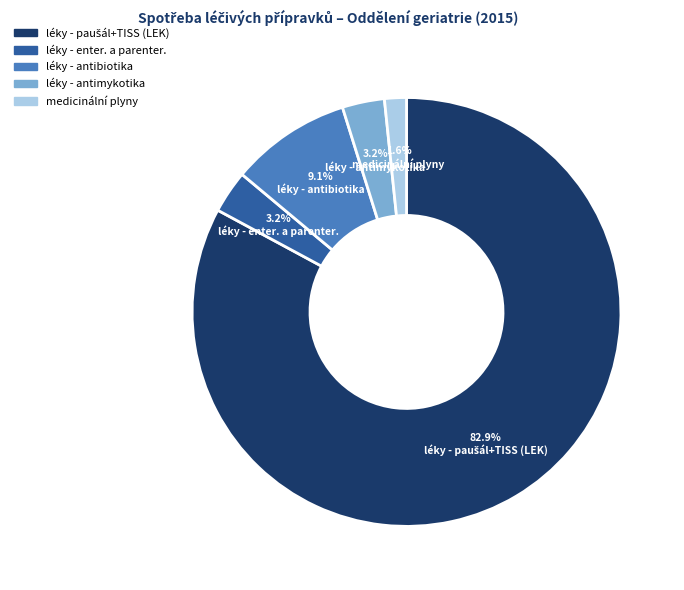

What is the smallest slice in the pie chart?

medicinální plyny